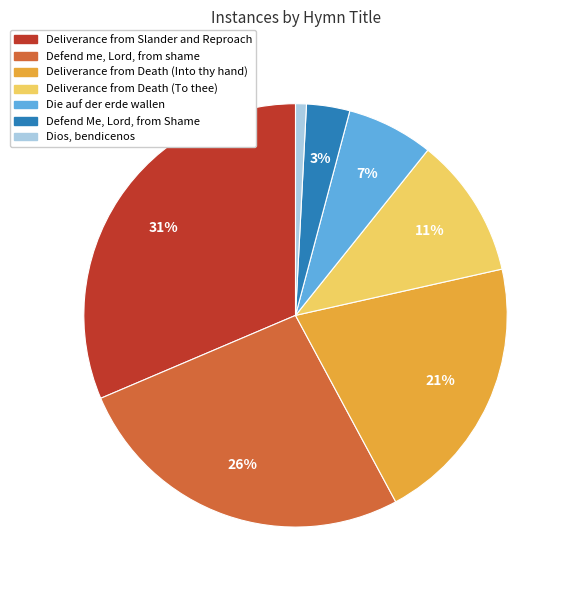

To the nearest percent, what is the combined percentage of Die auf der erde wallen and Defend Me, Lord, from Shame?

10%